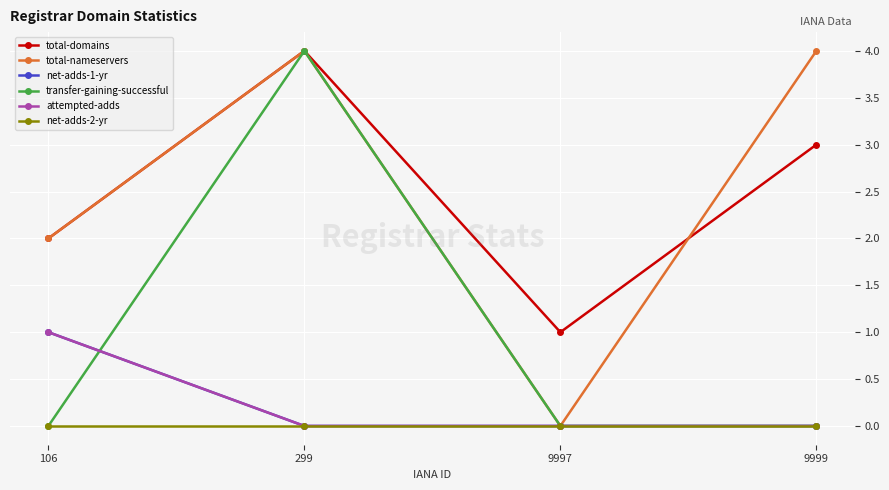

How many interior local peaks does the total-domains series have?

1